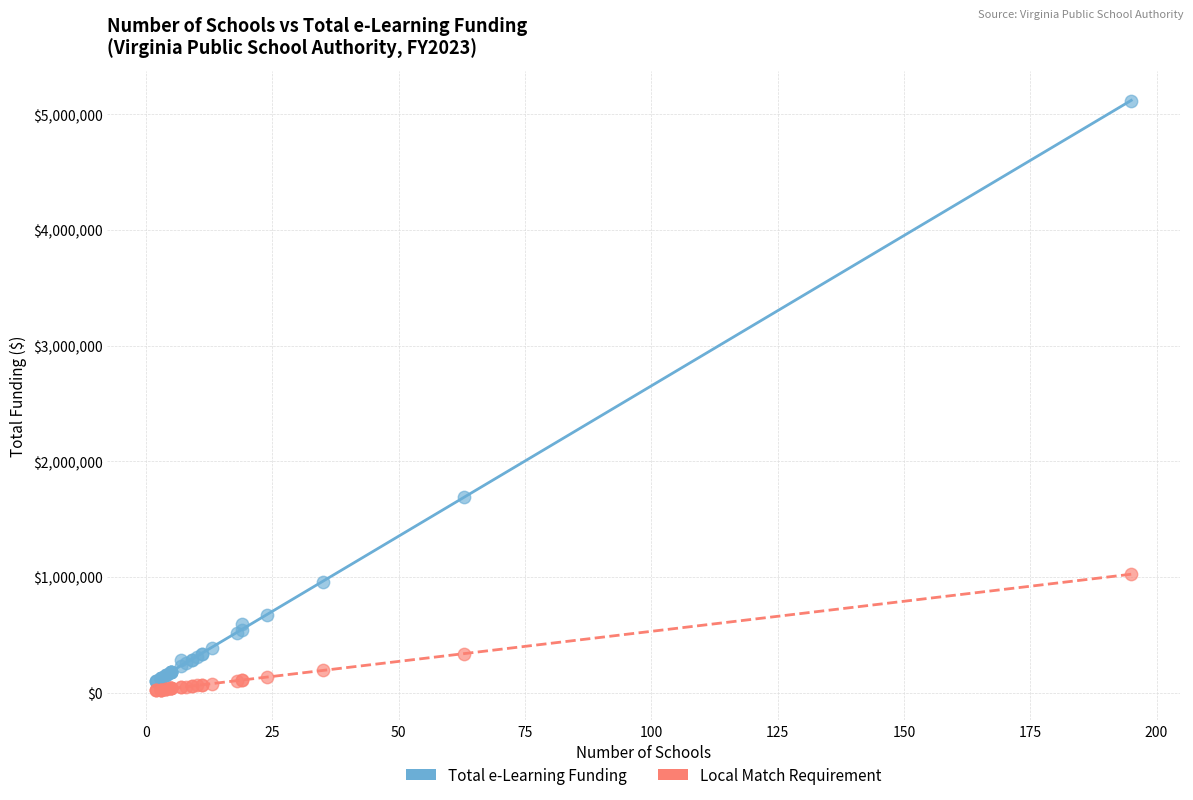

In the Total e-Learning Funding series, what Y value is closest to 2611000?

1688000